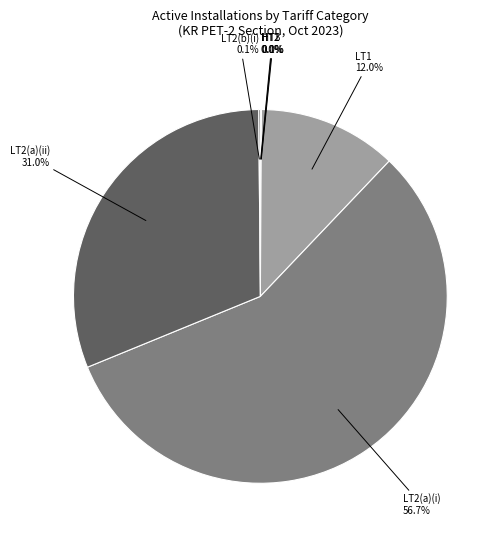

Is it true that LT2(a)(ii) is 39% of the pie?

False